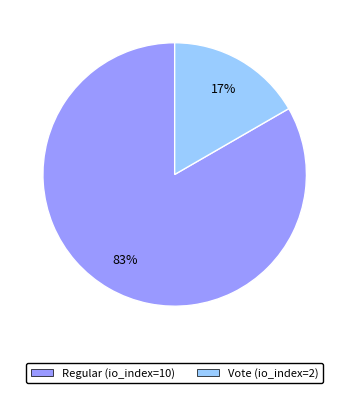

To the nearest percent, what is the combined percentage of Vote (io_index=2) and Regular (io_index=10)?

100%